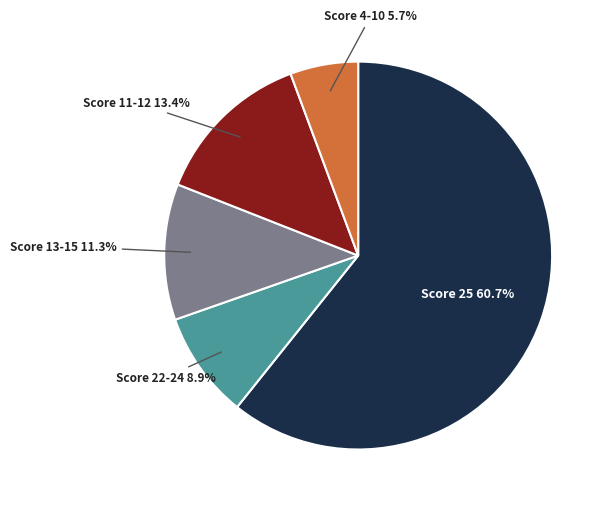

Does any single category account for the majority?

Yes